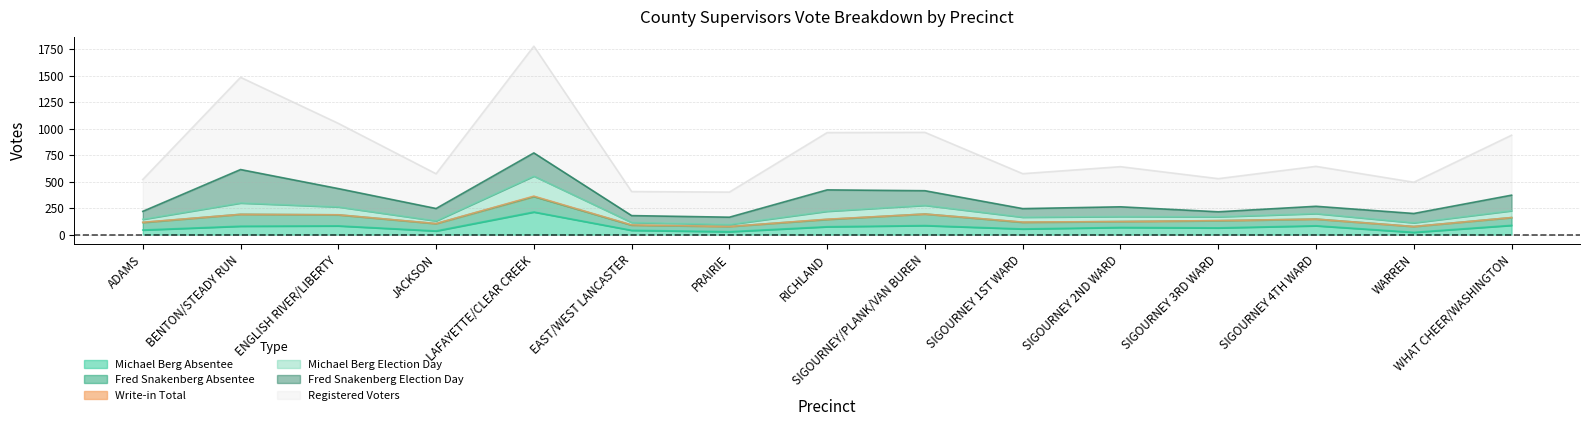

At which label does Michael Berg Absentee reach its peak?

LAFAYETTE/CLEAR CREEK